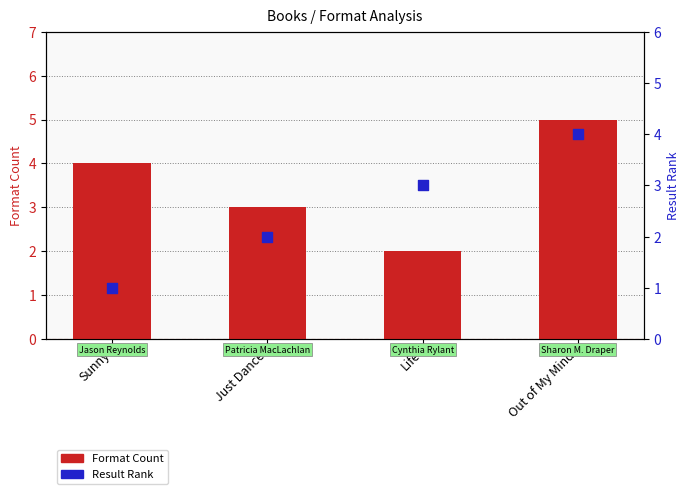

At which category is the sum across all series the highest?

Out of My Mind